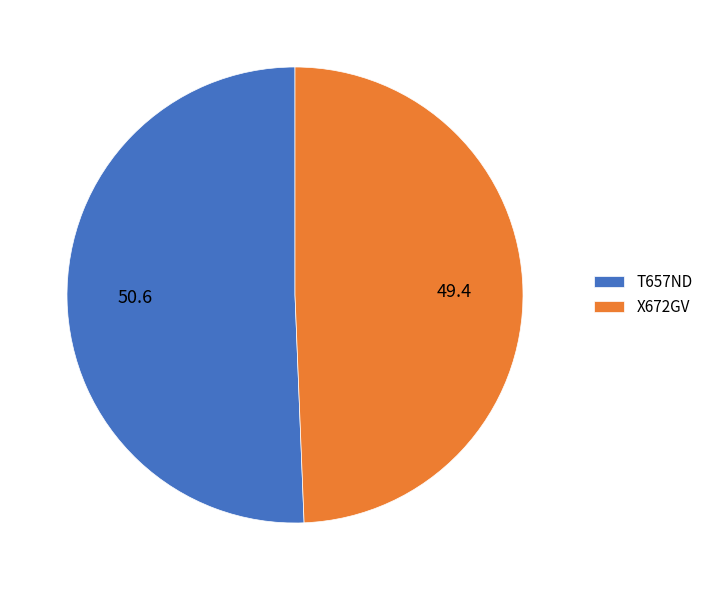

How many segments does this pie chart have?

2